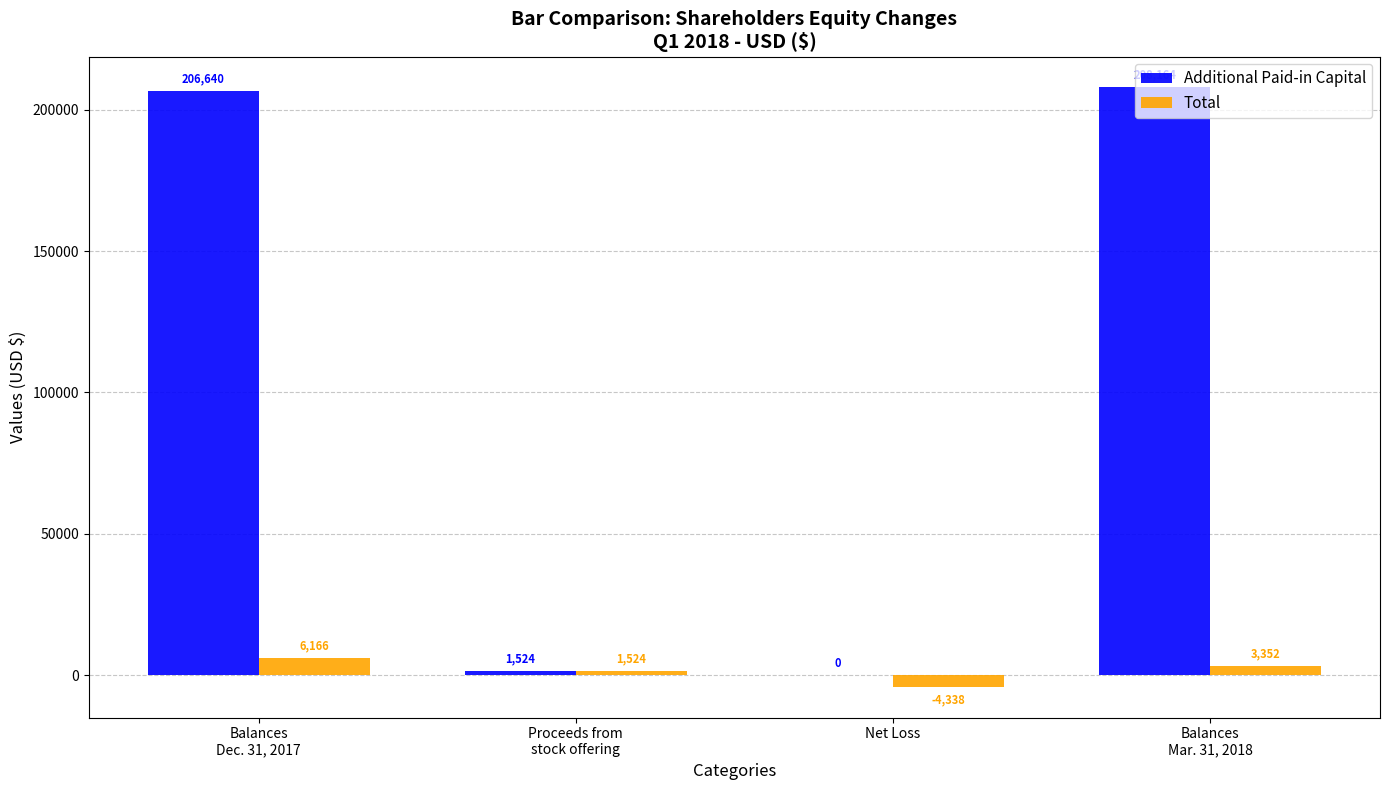

Which series has the largest total across all categories?

Additional Paid-in Capital